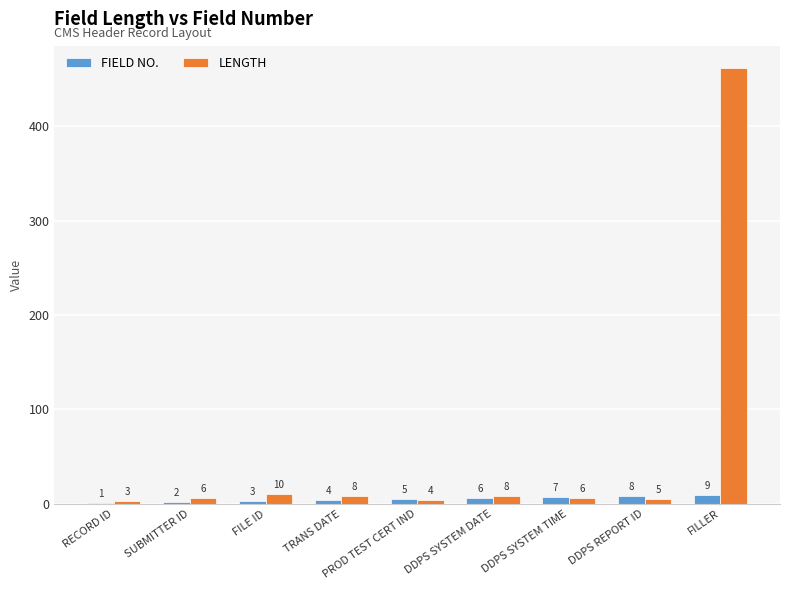

Which series has the largest total across all categories?

LENGTH